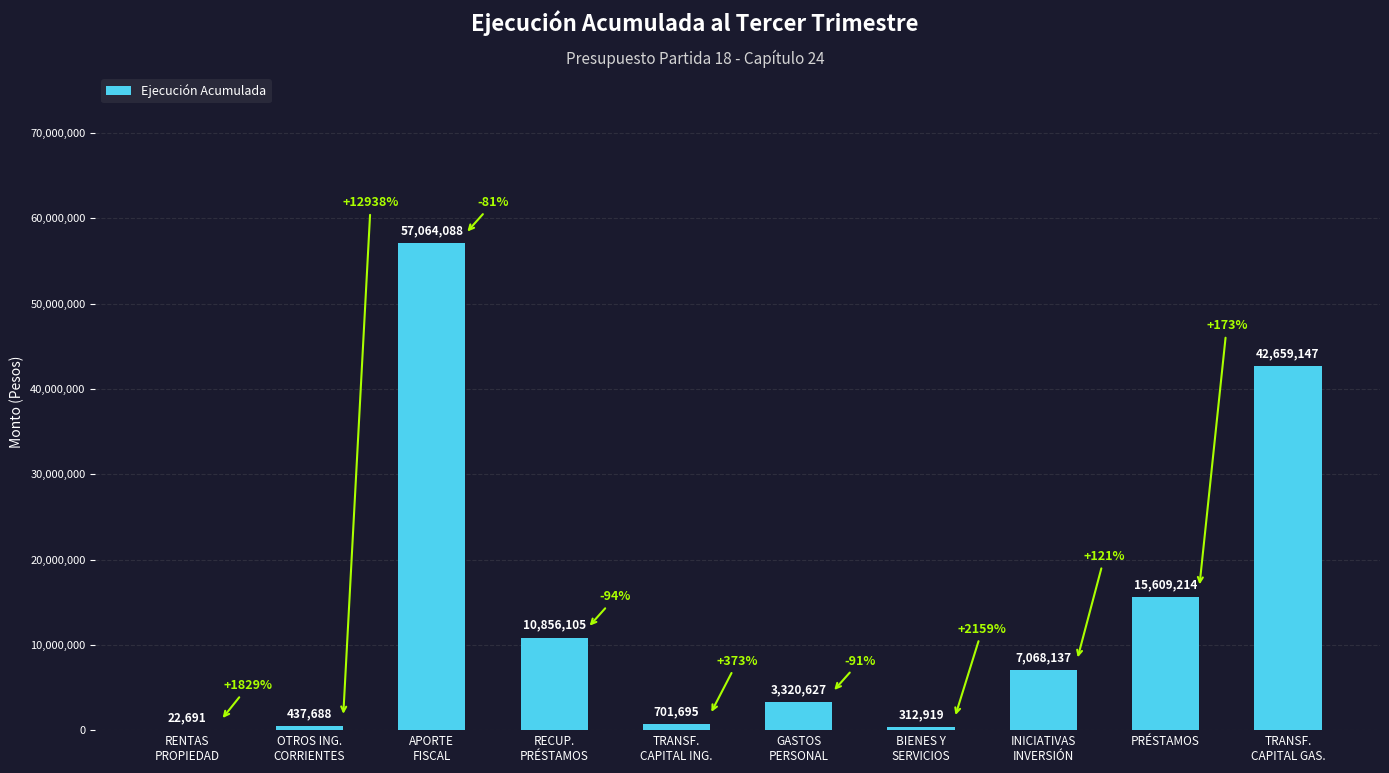

What is the sum of all values?

138052311